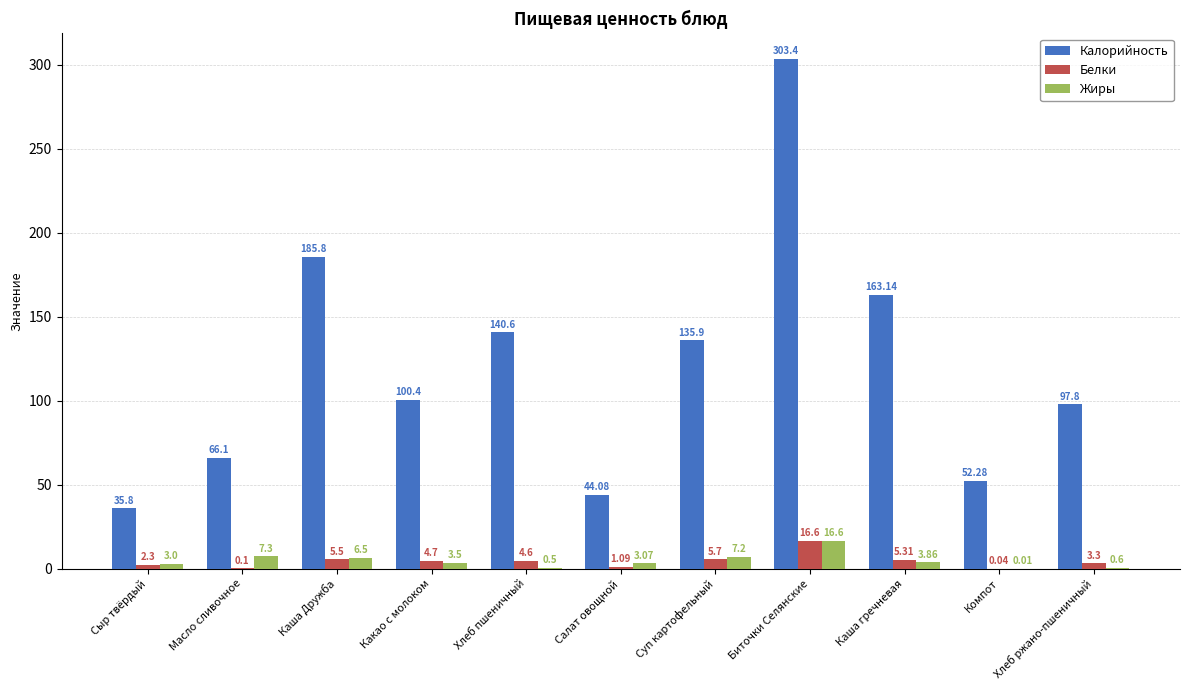

At which label is Жиры closest to 8?

Масло сливочное